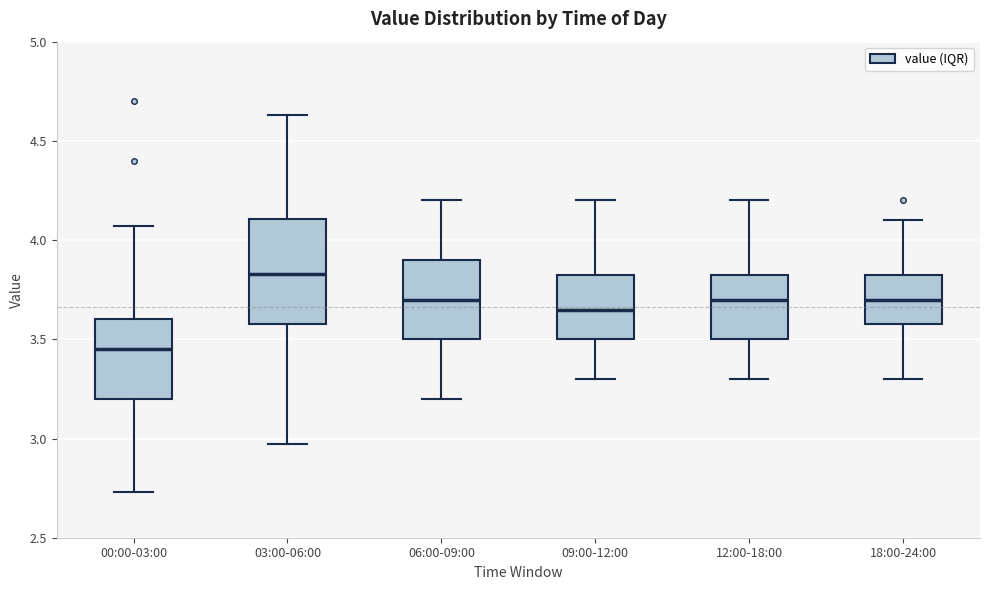

Where is the upper edge of the box for 06:00-09:00 on the y-axis? The values are not printed on the chart, so give them approximately, as read against the axis.

3.90